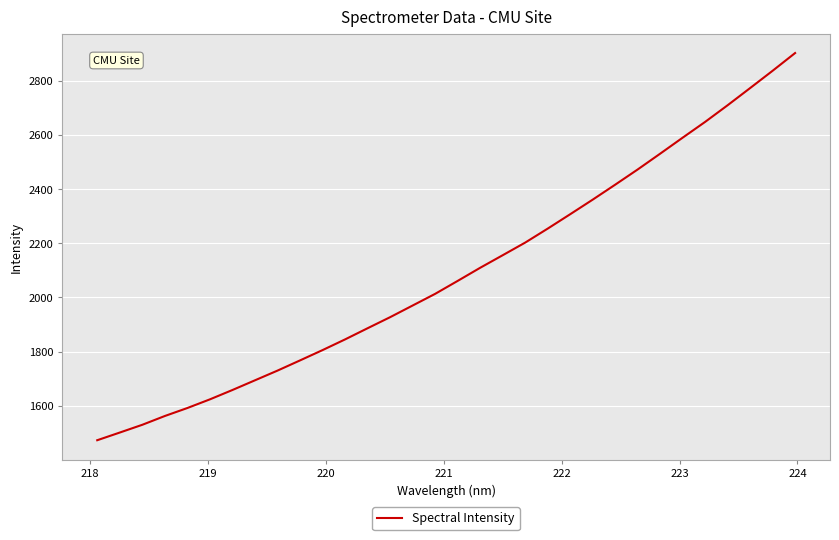

What is the difference between the maximum and minimum values?

1430.3